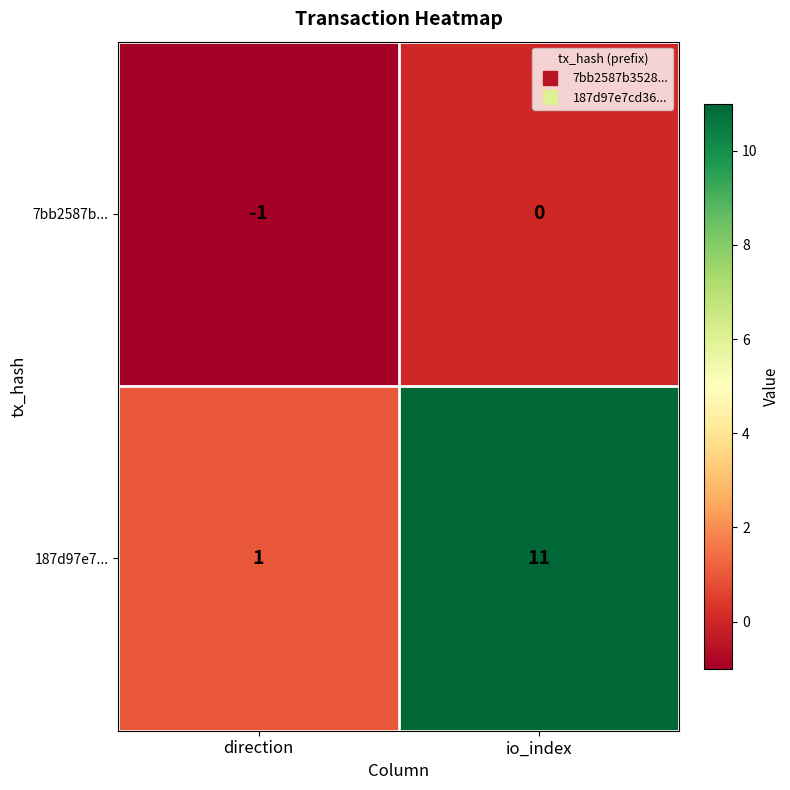

Reading left to right, what are all the values shown in this chart?

7bb2587b...: -1	0
187d97e7...: 1	11